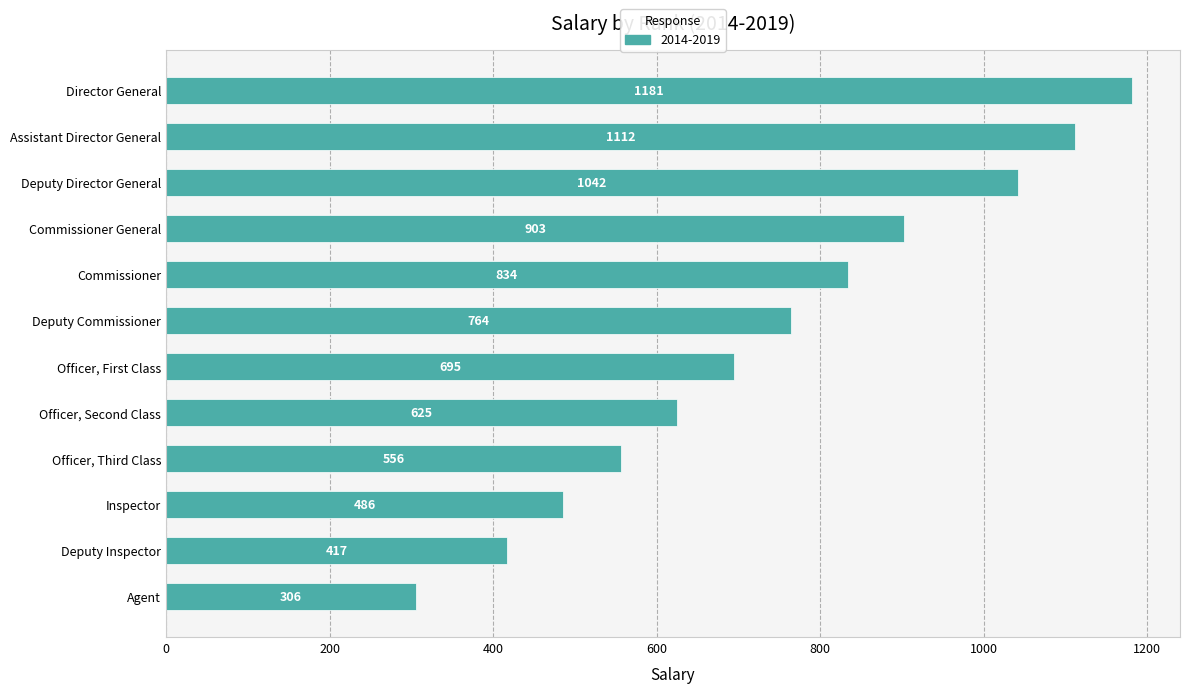

Rank the categories by value from highest to lowest.

Director General, Assistant Director General, Deputy Director General, Commissioner General, Commissioner, Deputy Commissioner, Officer, First Class, Officer, Second Class, Officer, Third Class, Inspector, Deputy Inspector, Agent